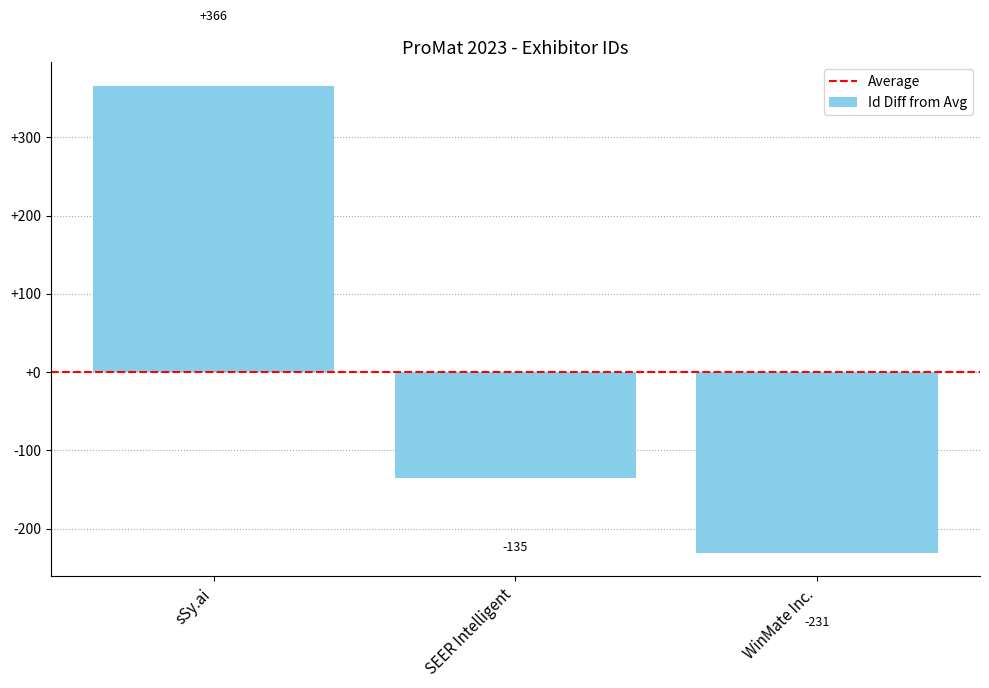

The value at sSy.ai is 495. True or false?

False